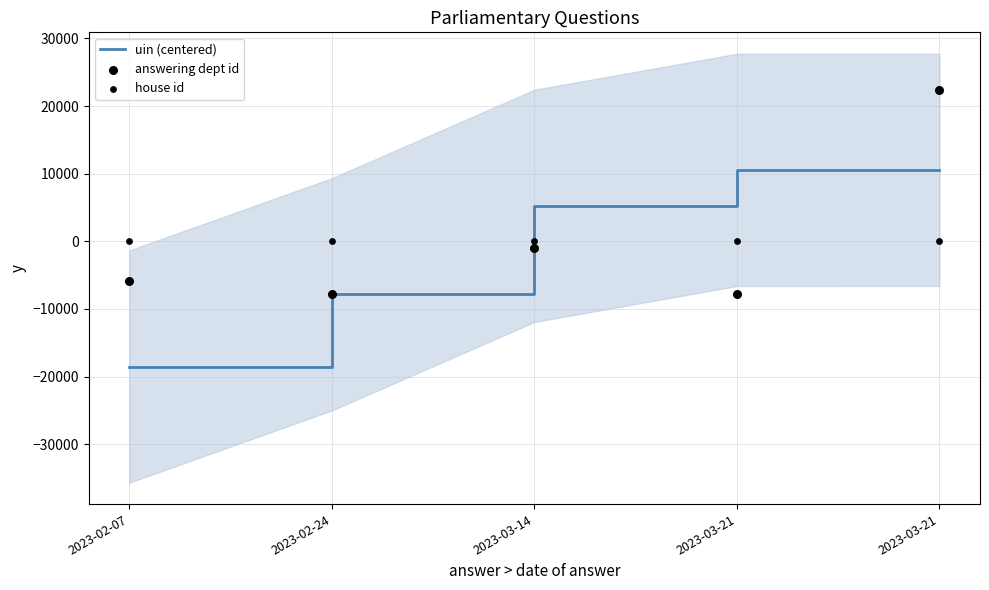

At which category is the sum across all series the highest?

2023-03-21